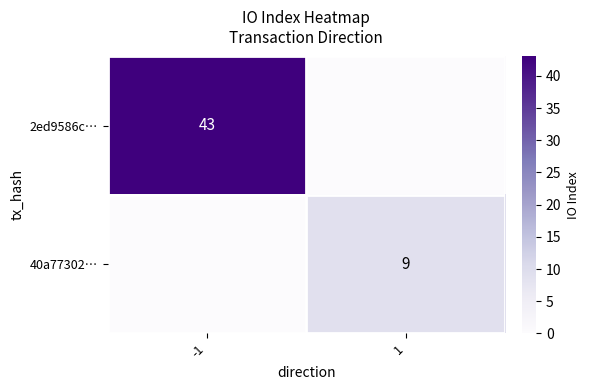

Is it true that 40a77302… equals 2 at 1?

False